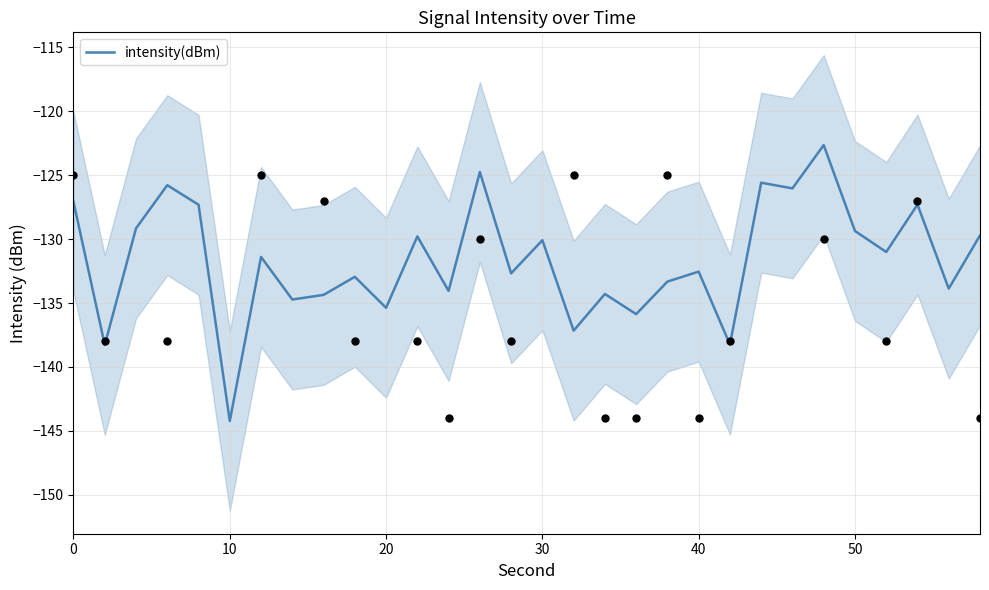

Which category has the lowest value in the intensity(dBm) series?

10